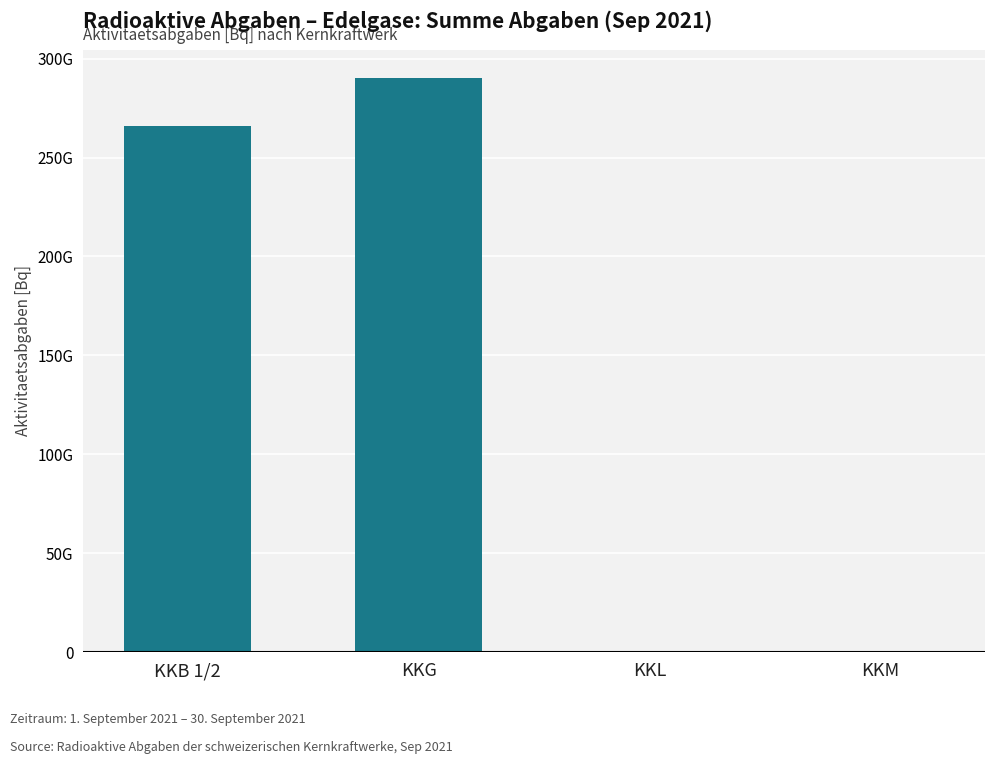

Reading right to left, extract all data points from this chart.

0	0	290000000000	266089066738